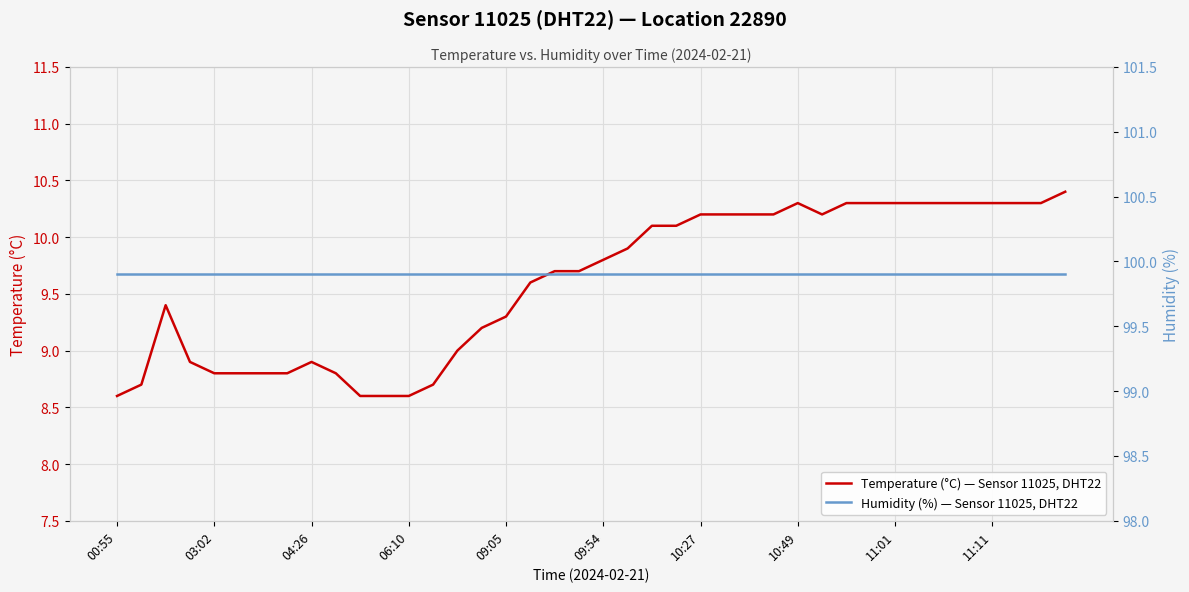

What is the highest value of the Temperature (°C) — Sensor 11025, DHT22 series?

10.4